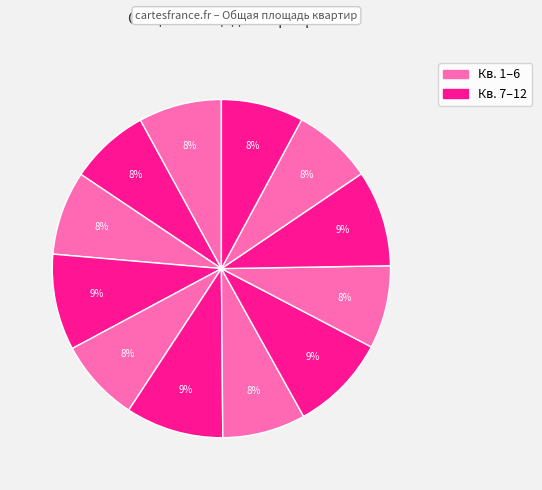

How many segments does this pie chart have?

12